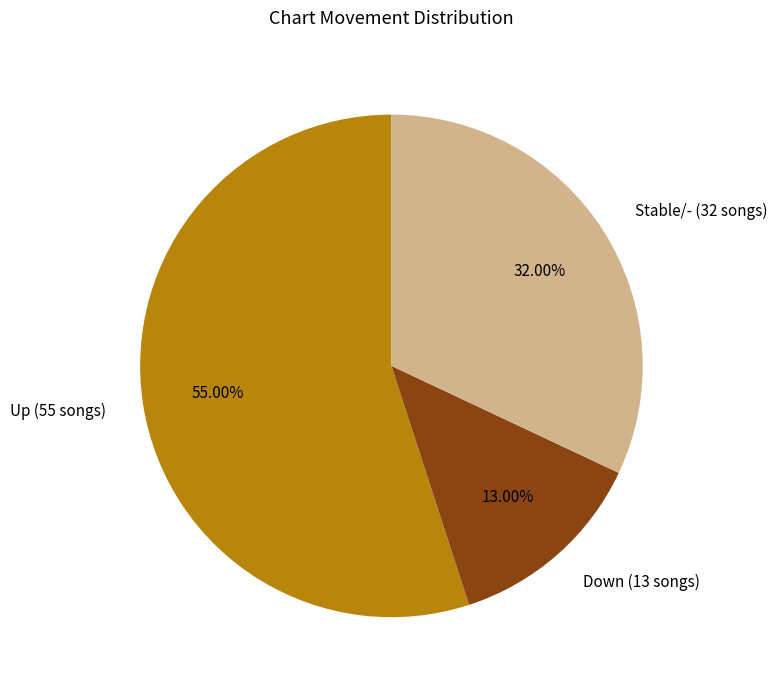

Is the sum of Down (13 songs) and Stable/- (32 songs) greater than half?

No